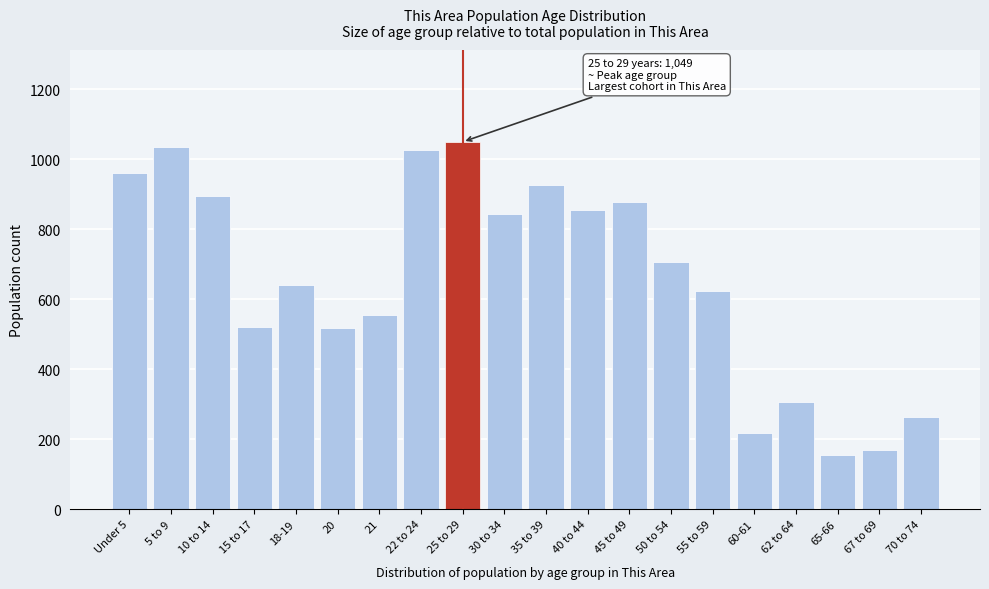

What is the minimum value shown in the chart?

155